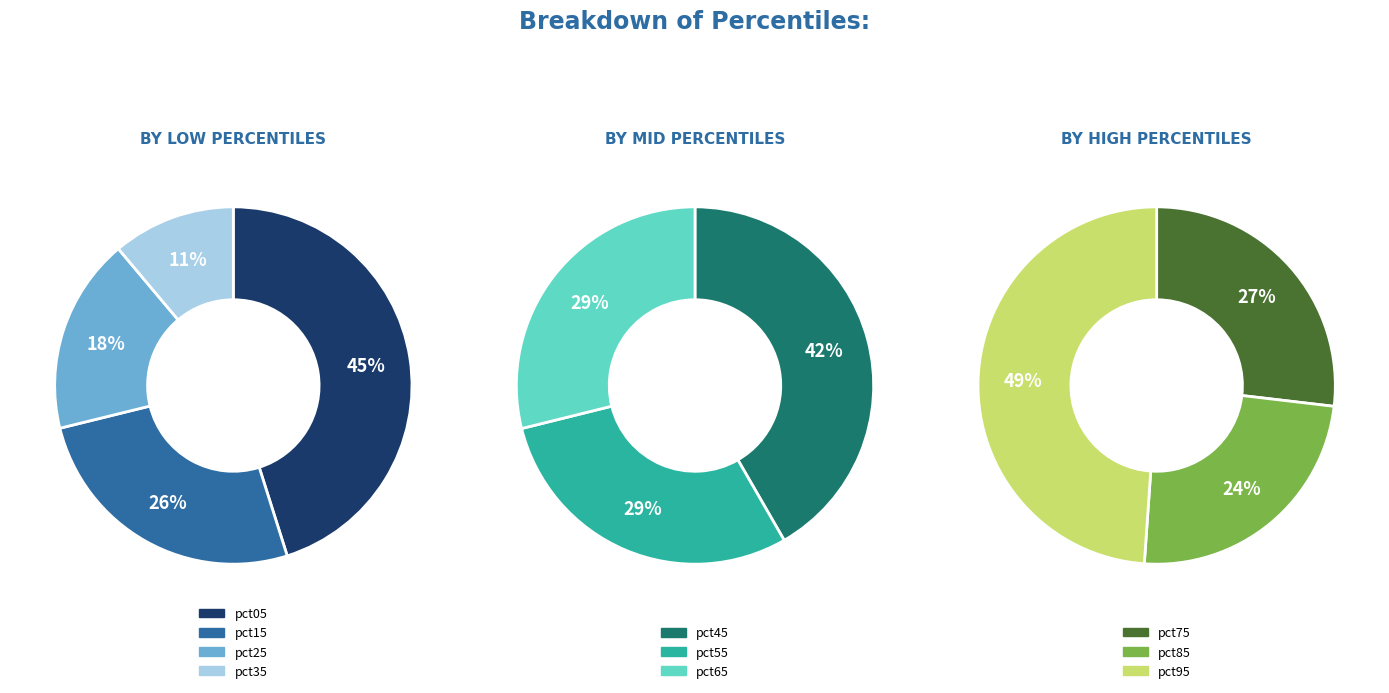

What is the largest slice in the pie chart?

pct05